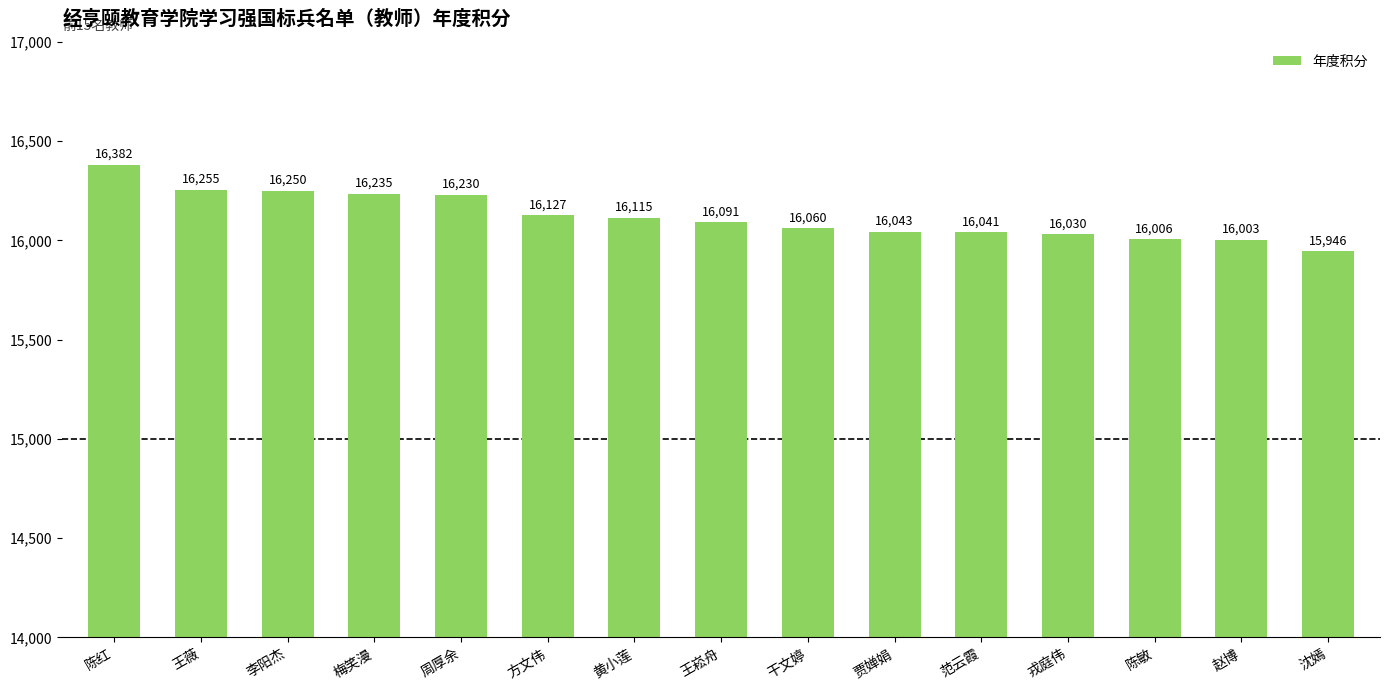

What is the approximate value at 范云霞, to the nearest 50?

16050